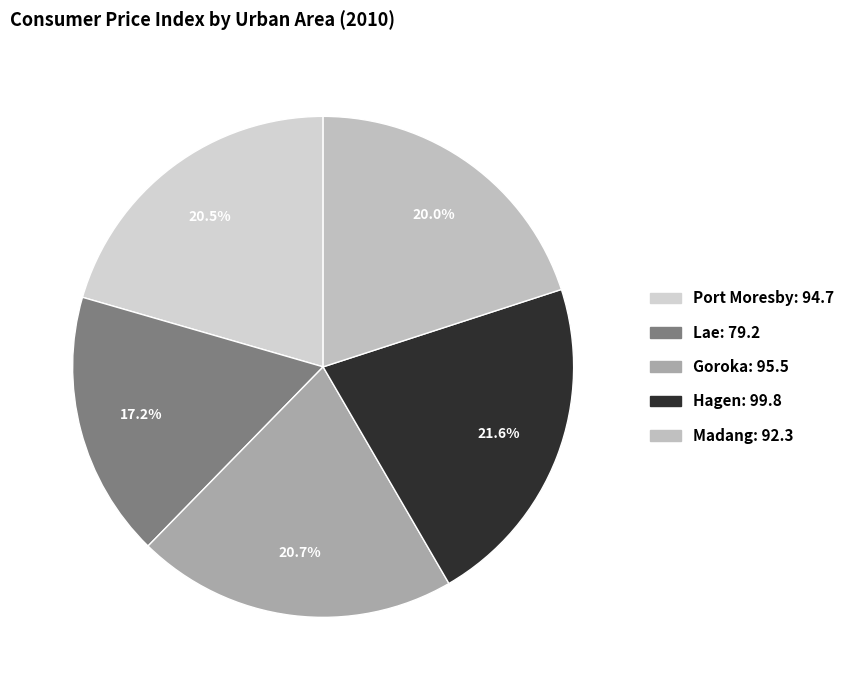

What is the change in value from Port Moresby to Hagen?

+5.1